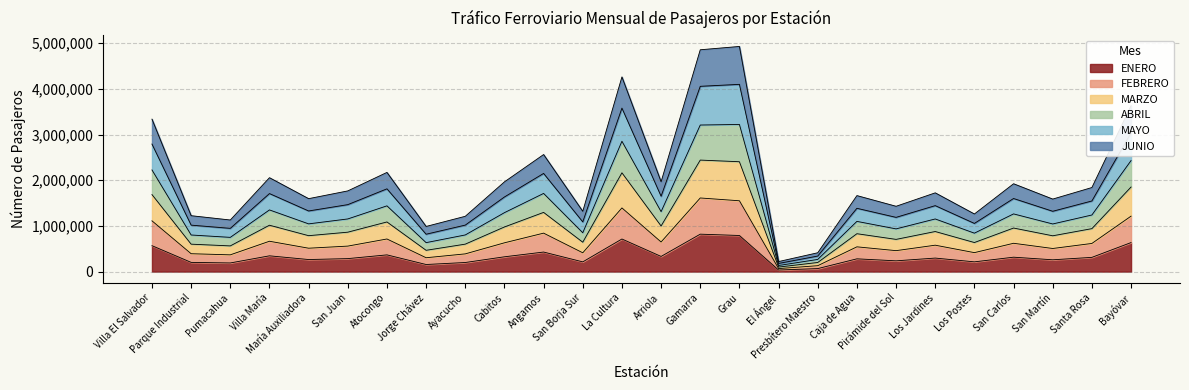

How many lines are shown in the chart?

6